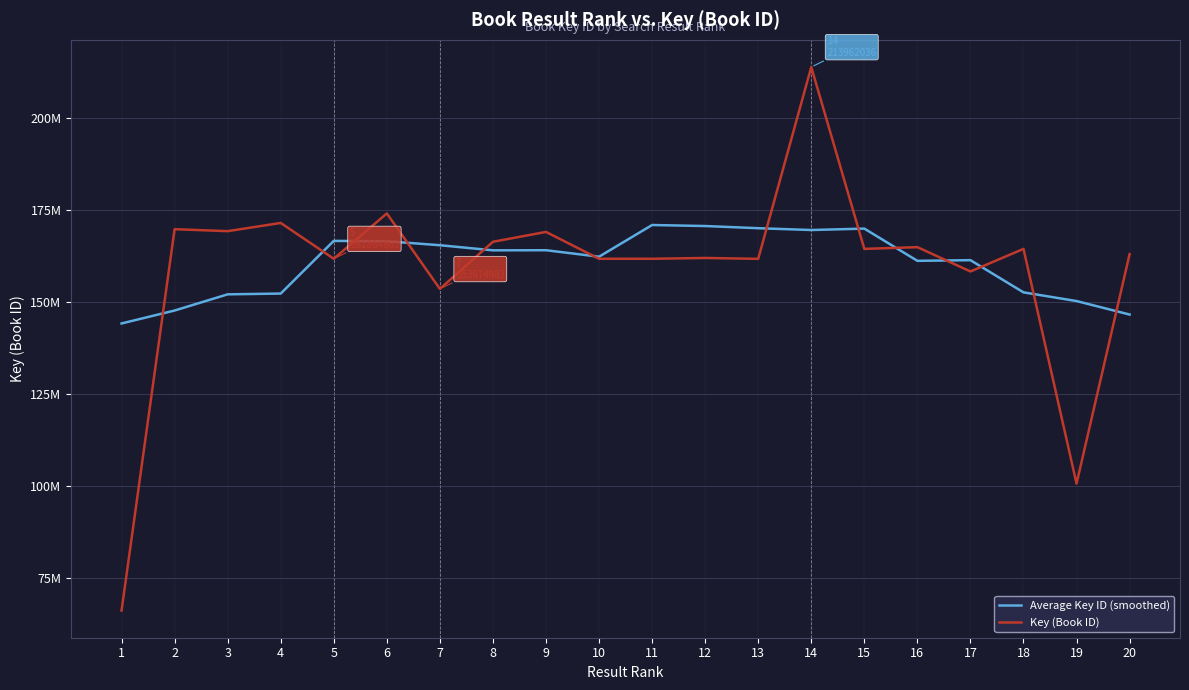

What is the approximate value of Average Key ID (smoothed) at 18?

152732717.3